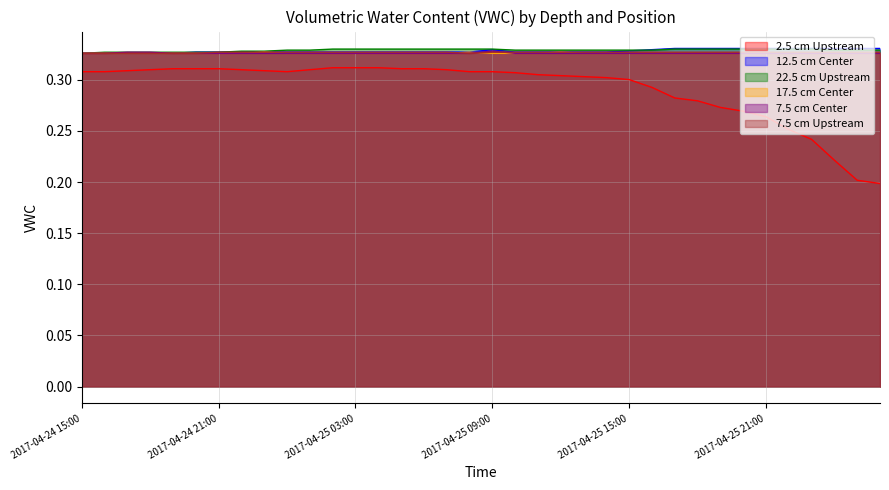

True or false: 22.5 cm Upstream and 2.5 cm Upstream intersect in this chart.

False